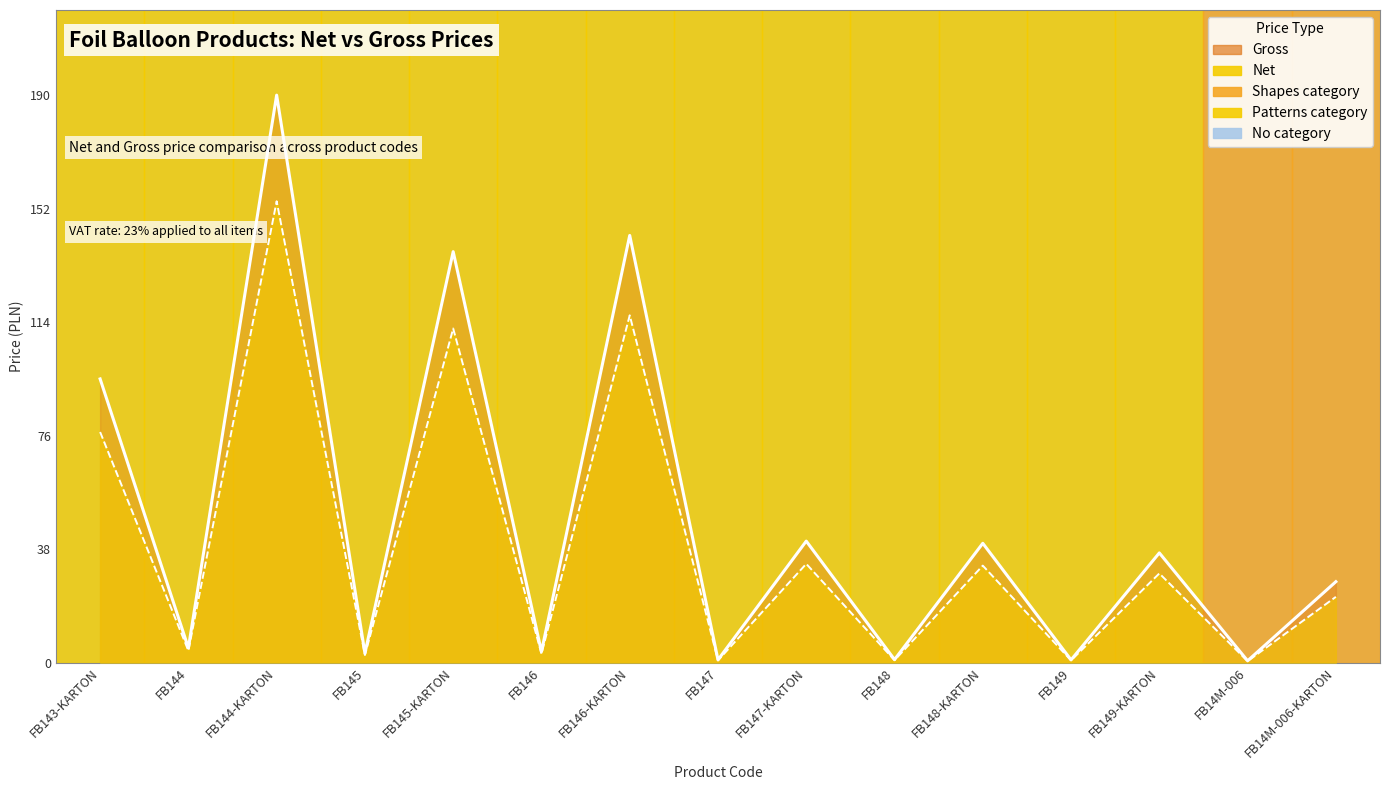

Is it true that Net equals 3.0 at FB146?

True